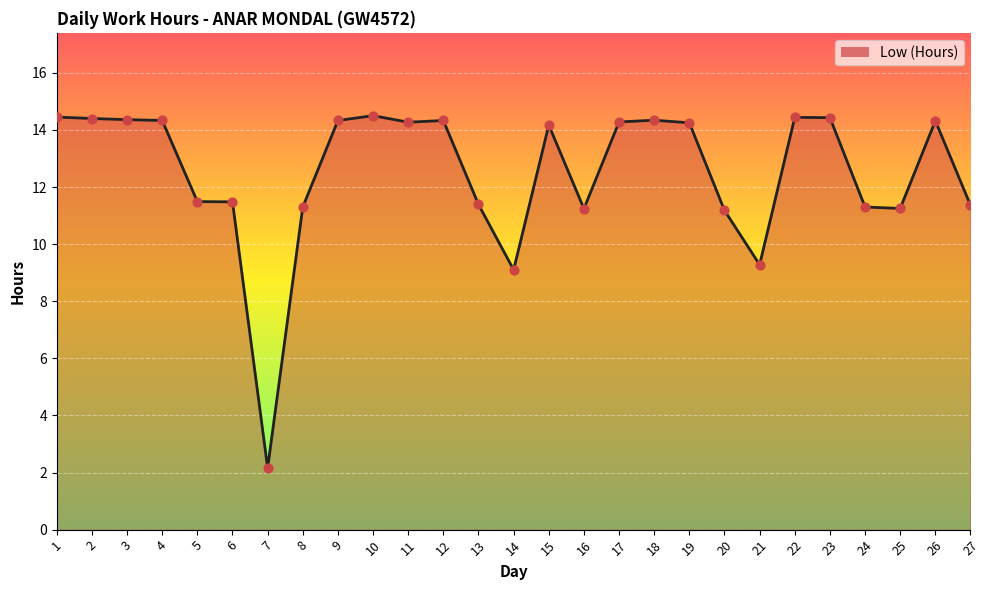

Which has a higher value, 16 or 11?

11